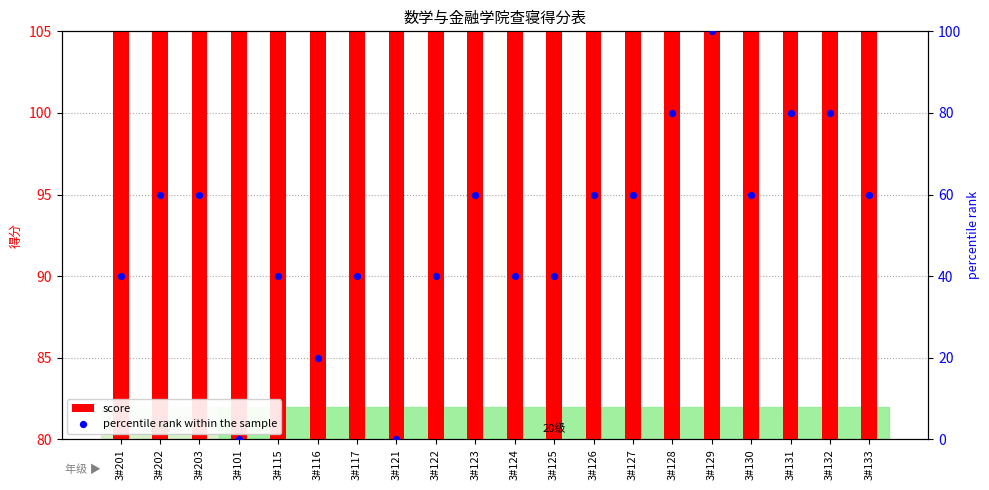

Is the value of percentile rank within the sample at 3#124 greater than the value of score at 3#117?

No